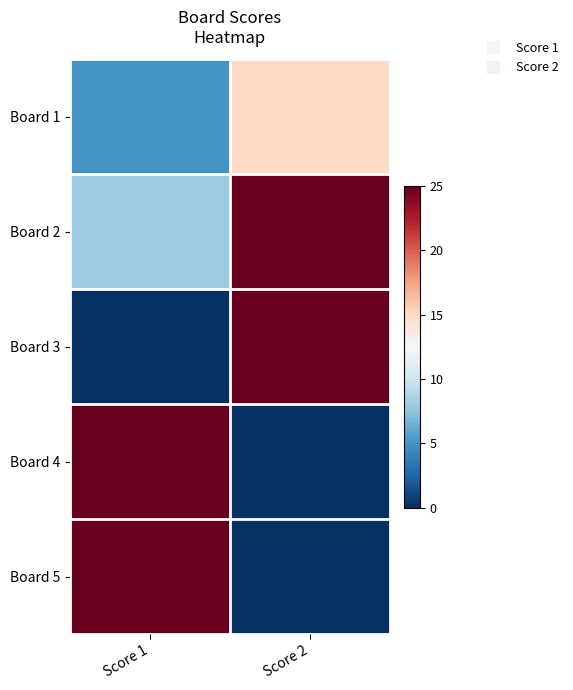

List the series in order of their peak value, lowest first.

Board 1, Board 2, Board 3, Board 4, Board 5